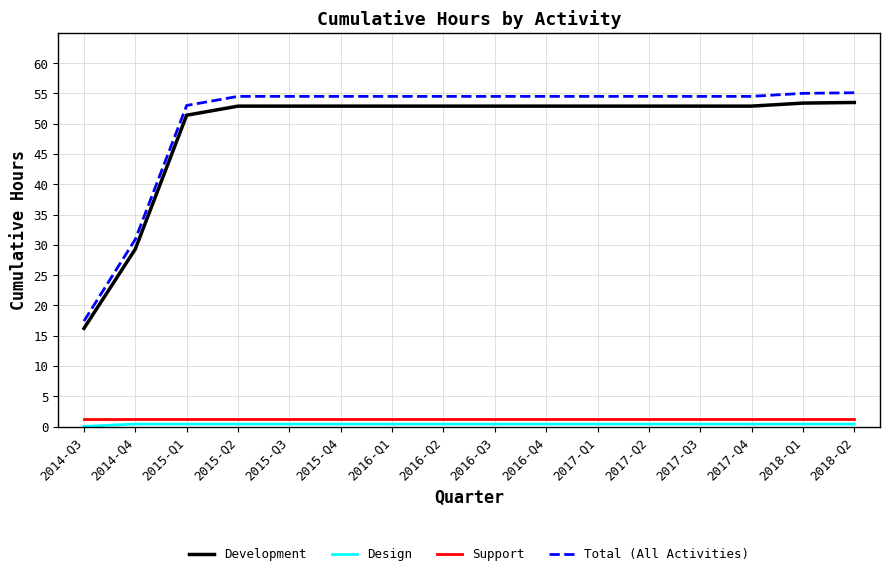

What position from the left is 2017-Q2?

12